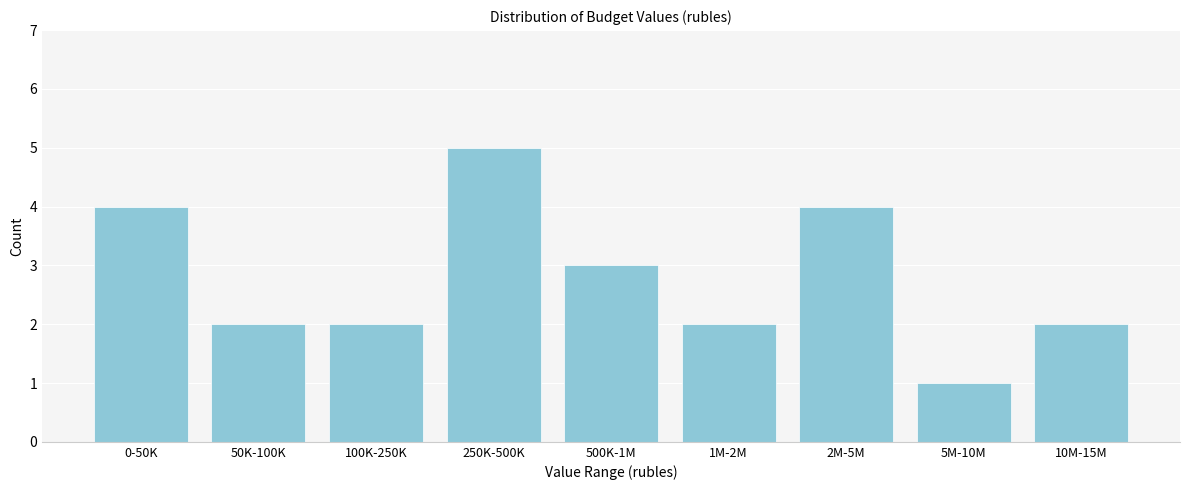

Reading left to right, extract all data points from this chart.

0-50K=4	50K-100K=2	100K-250K=2	250K-500K=5	500K-1M=3	1M-2M=2	2M-5M=4	5M-10M=1	10M-15M=2